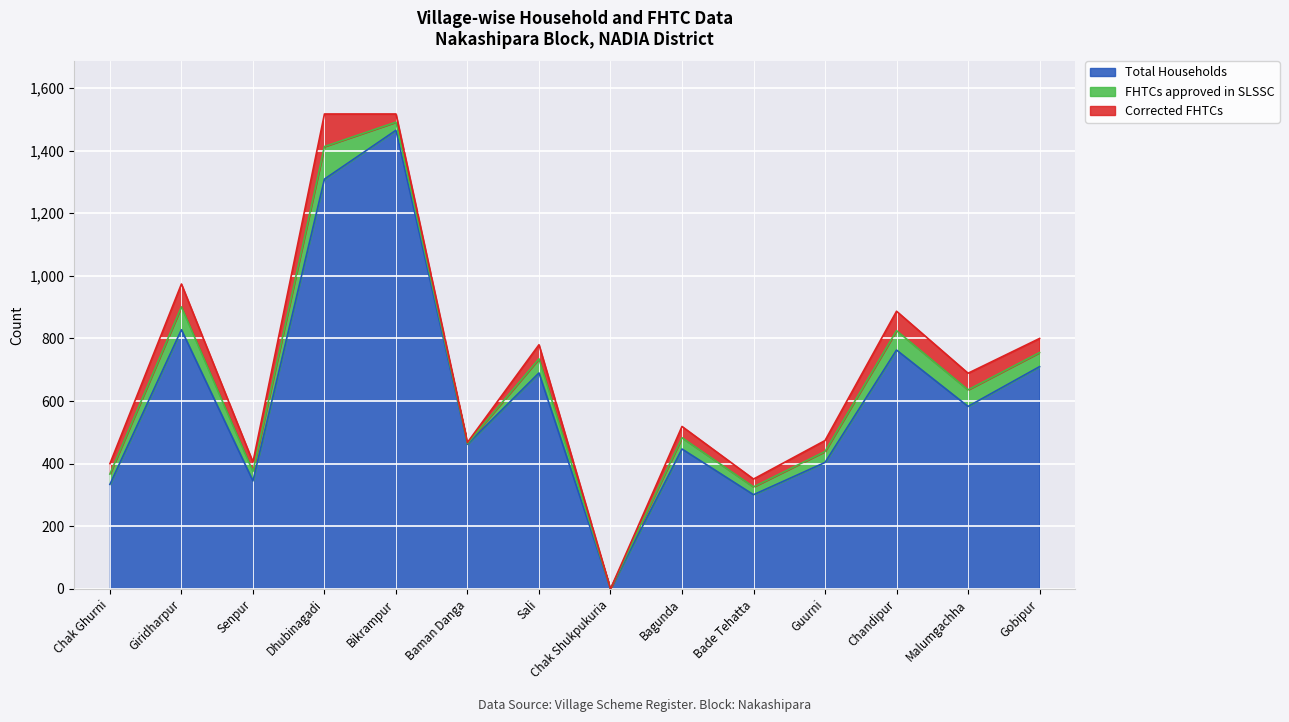

How many lines are shown in the chart?

3